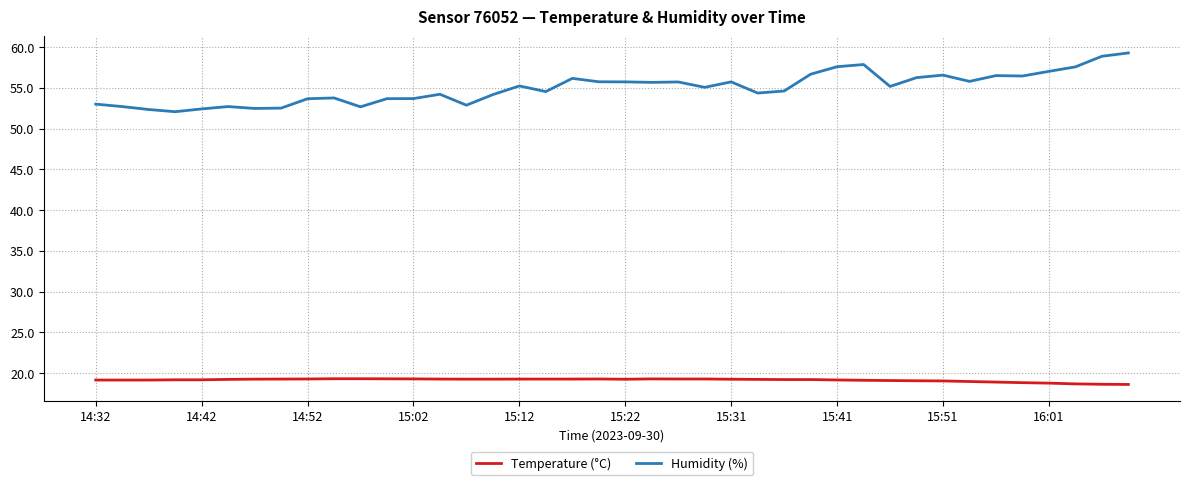

Which series has the widest spread of values?

Humidity (%)